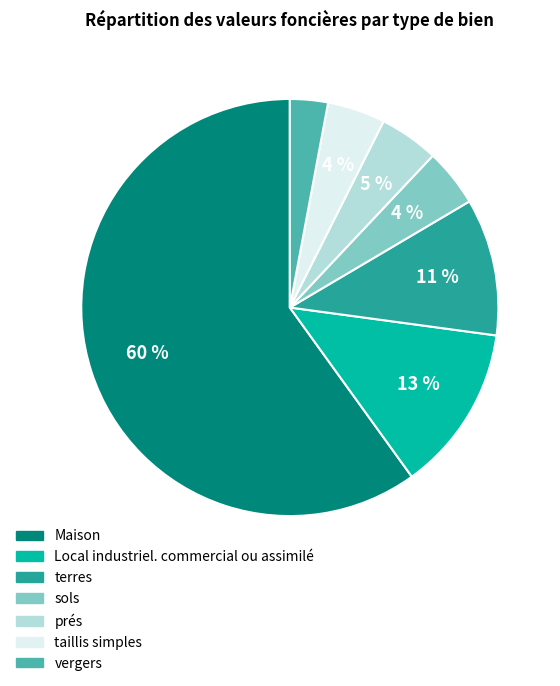

To the nearest percent, what is the combined percentage of vergers and prés?

8%